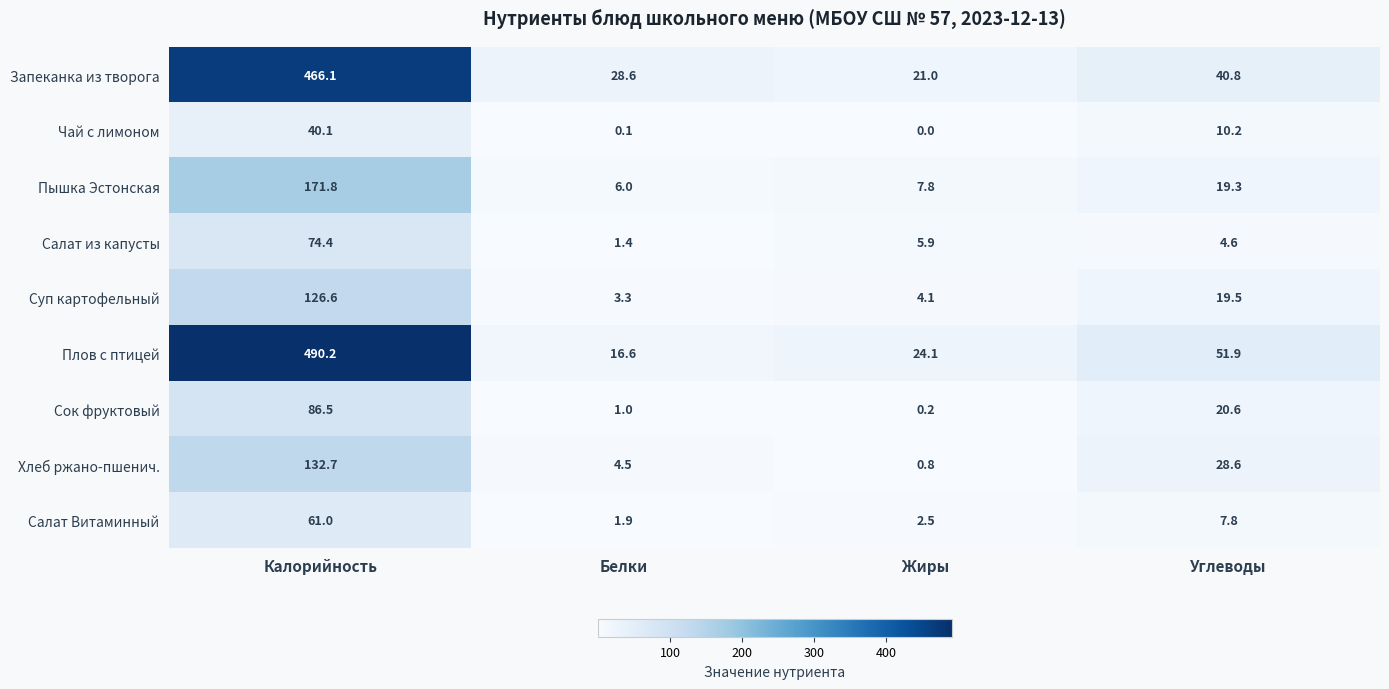

True or false: Салат Витаминный has a value of 12.5 at Углеводы.

False